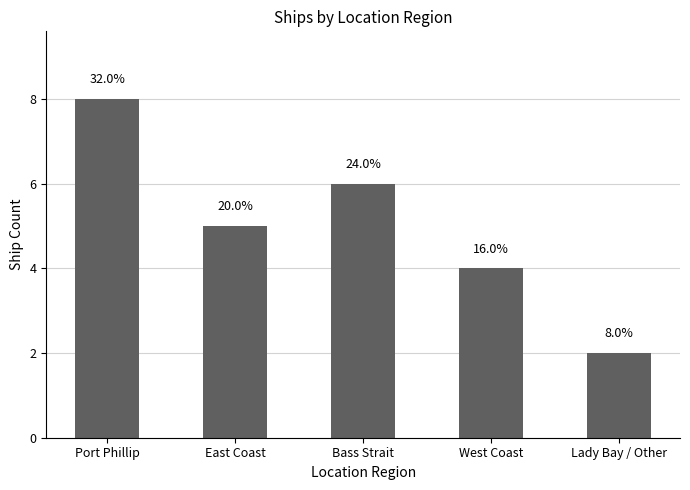

What is the difference between the values at Port Phillip and Lady Bay / Other?

6